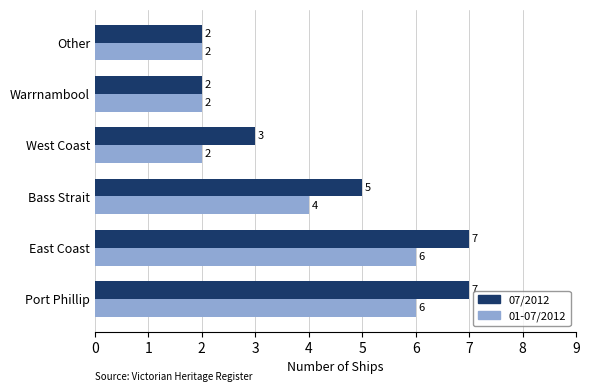

Count the 07/2012 values in the range 2 to 7.

6